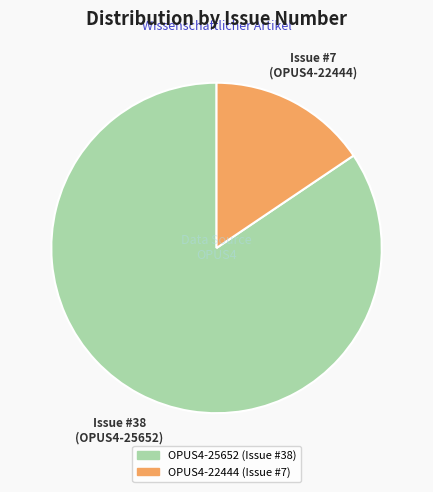

Rank the categories by value from highest to lowest.

OPUS4-25652, OPUS4-22444